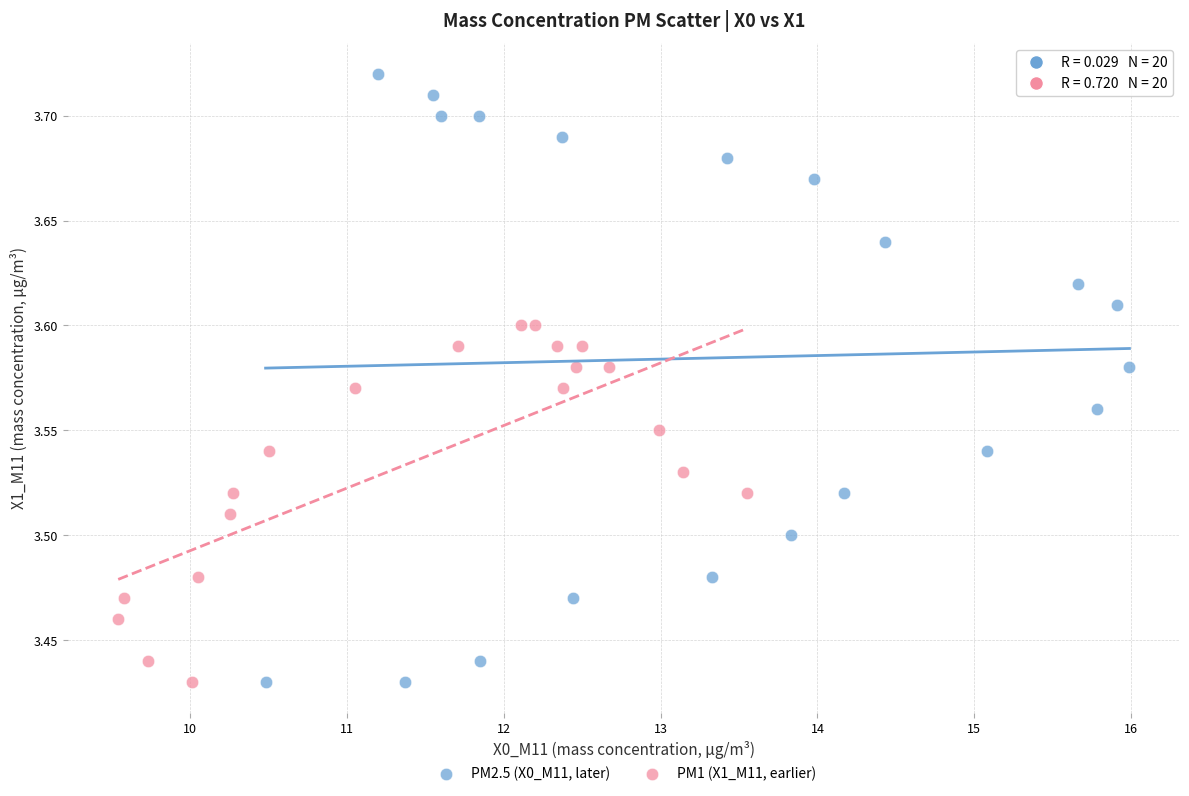

Which series has the largest Y range (max minus min)?

PM2.5 (X0_M11, later)